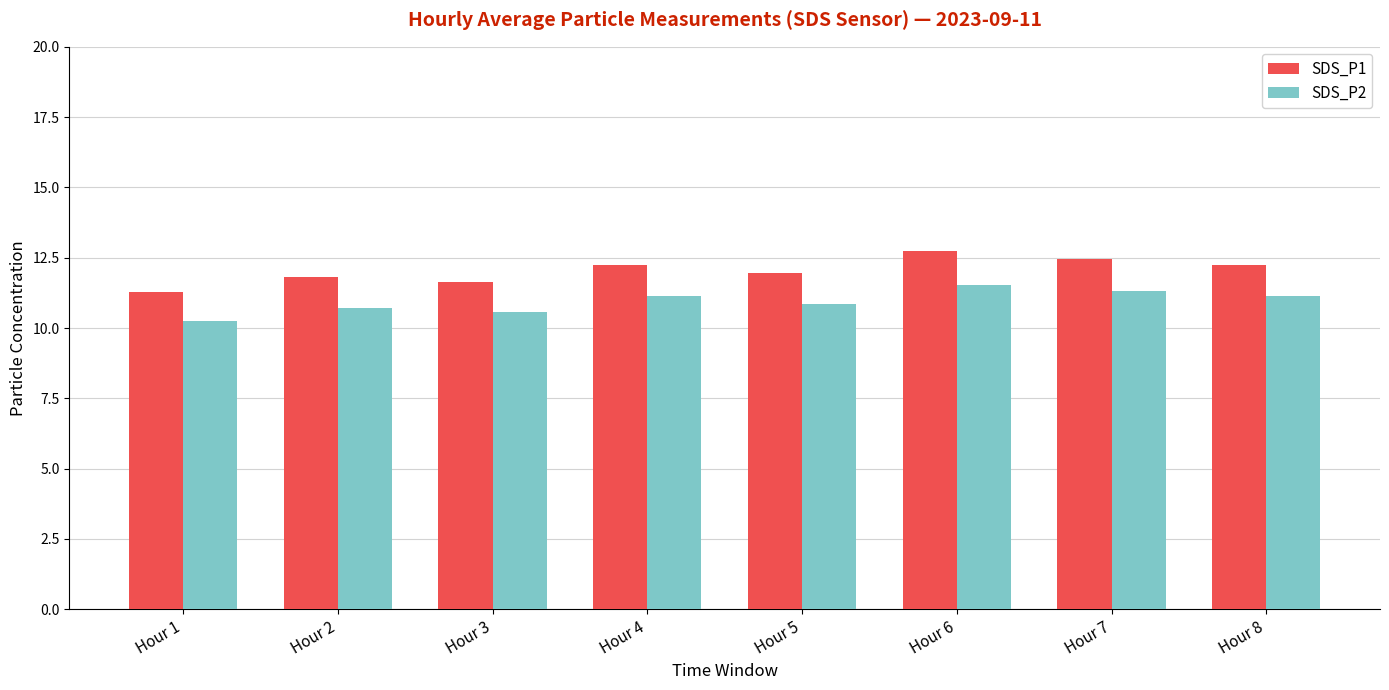

The value of SDS_P1 at Hour 5 is 11.9. True or false?

True